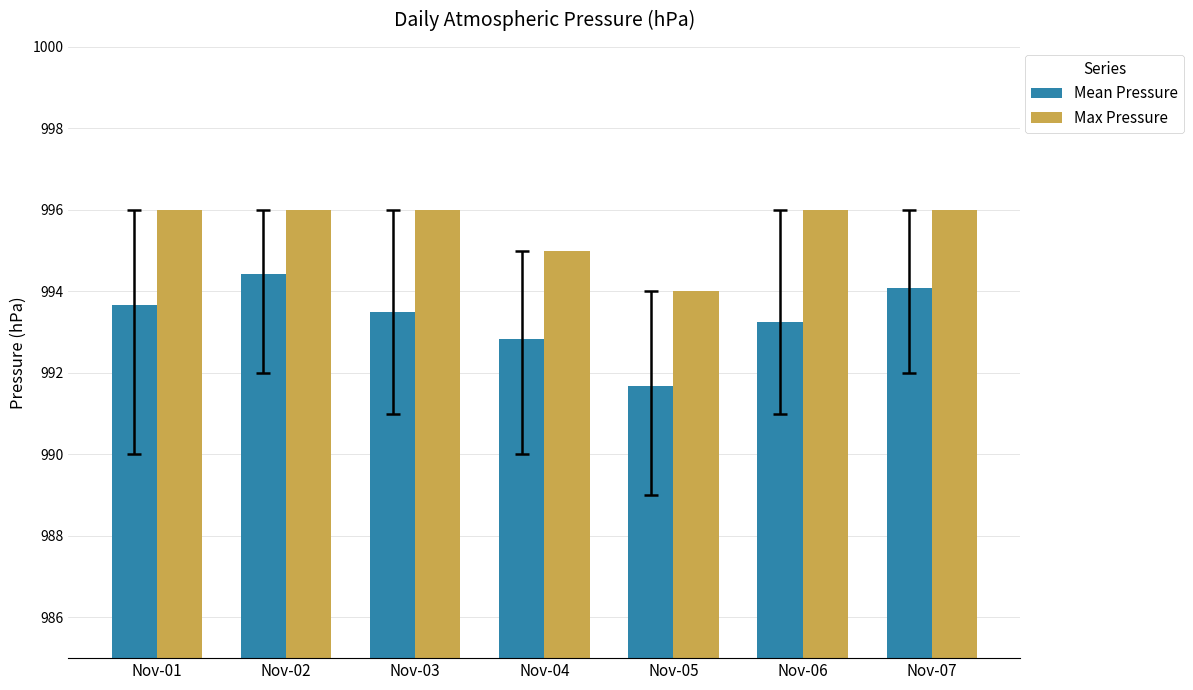

At which label does Mean Pressure first exceed 993?

Nov-01